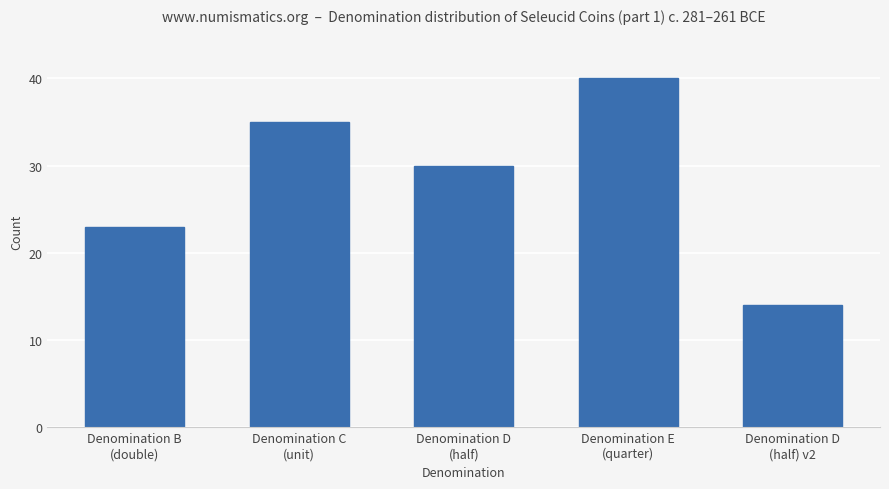

True or false: the data shows 58 at Denomination C
(unit).

False